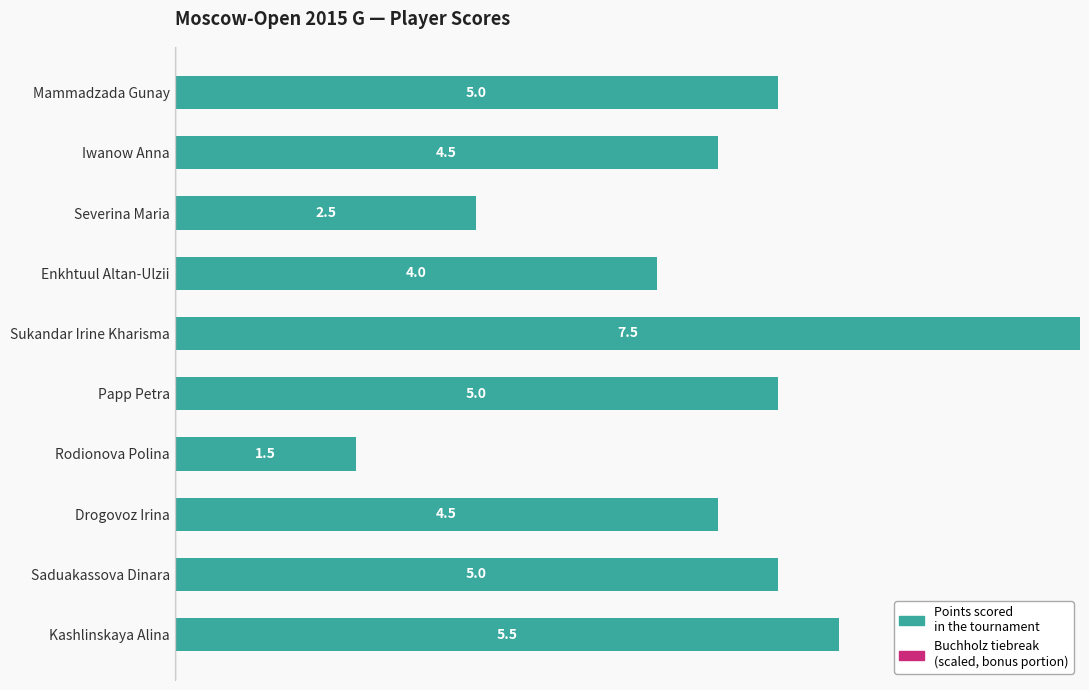

Reading top to bottom, transcribe all the data shown in this chart.

Mammadzada Gunay=5.0	Iwanow Anna=4.5	Severina Maria=2.5	Enkhtuul Altan-Ulzii=4.0	Sukandar Irine Kharisma=7.5	Papp Petra=5.0	Rodionova Polina=1.5	Drogovoz Irina=4.5	Saduakassova Dinara=5.0	Kashlinskaya Alina=5.5